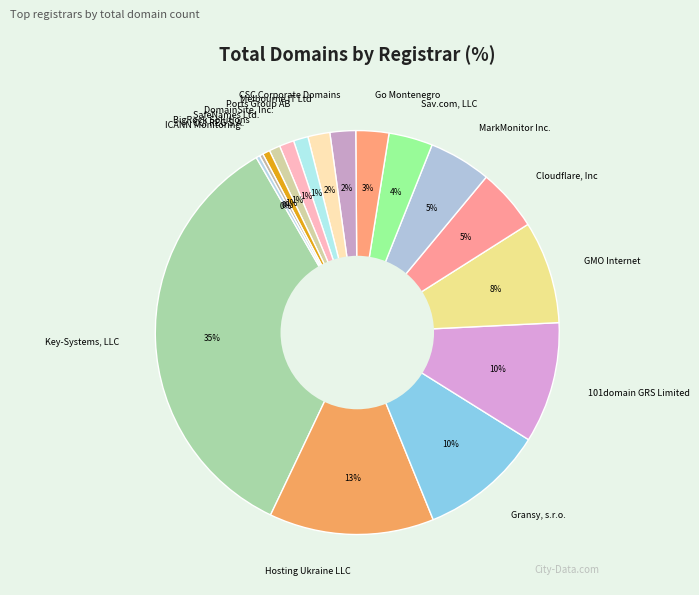

Count the number of slices in the pie.

17